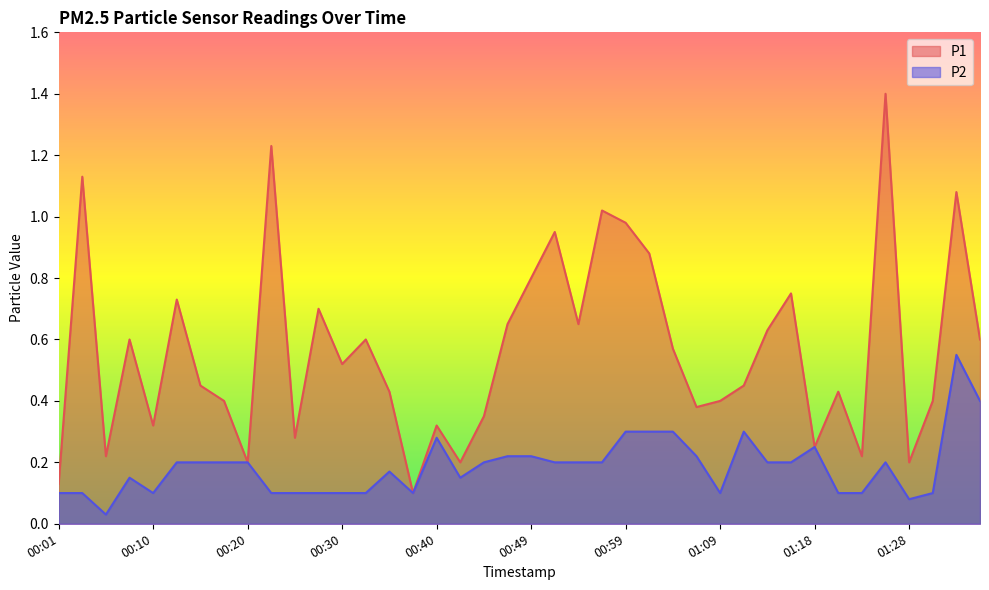

True or false: P2 has a value of 0.1 at 00:18.

False